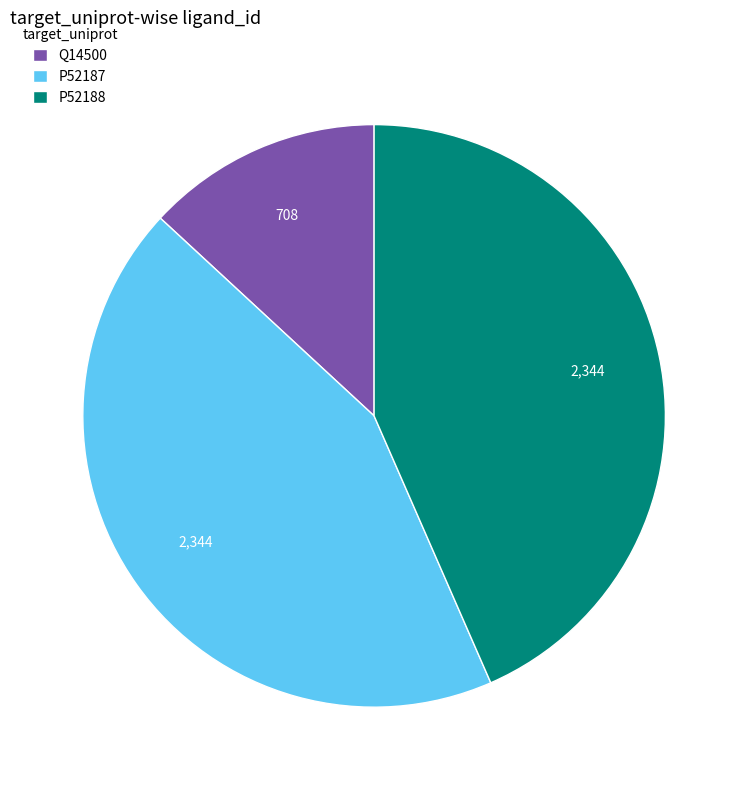

How many slices are in this pie chart?

3